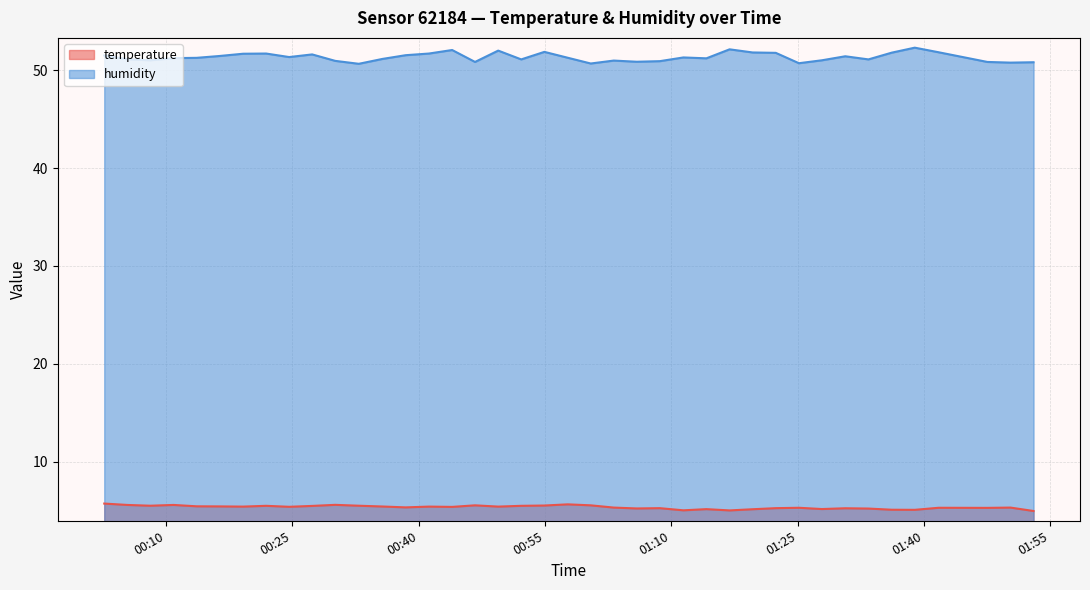

True or false: humidity and temperature intersect in this chart.

False